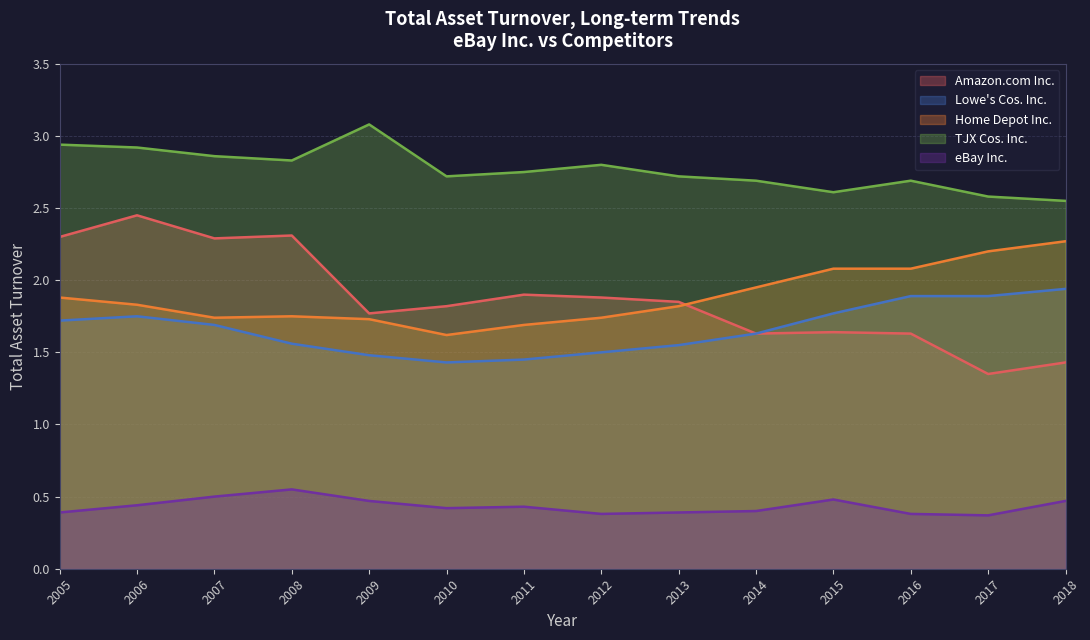

Between 2012 and 2018, which series saw the biggest shift?

Home Depot Inc.